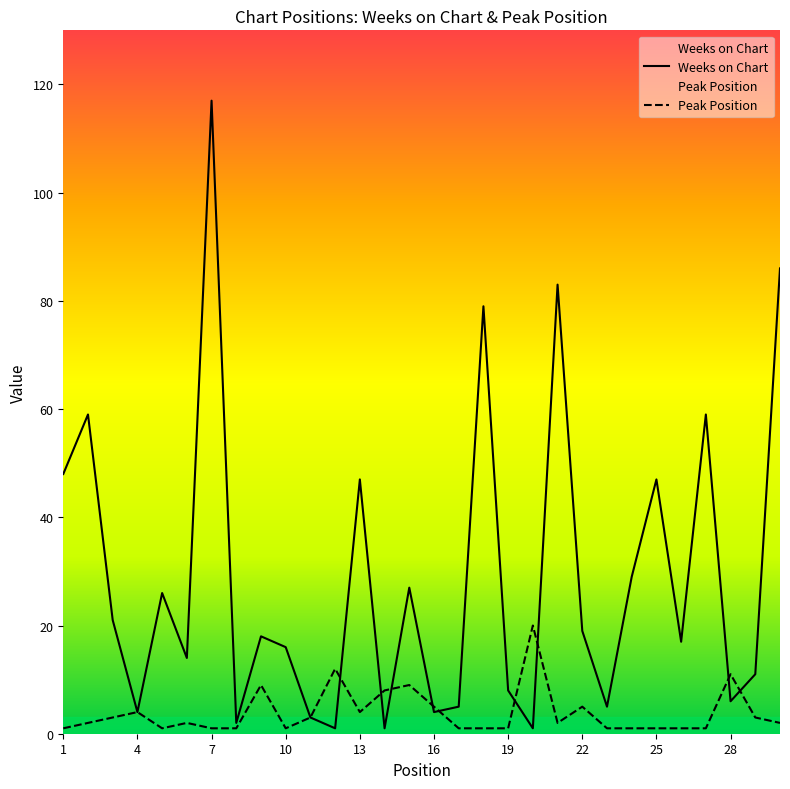

At which category is the sum across all series the highest?

7